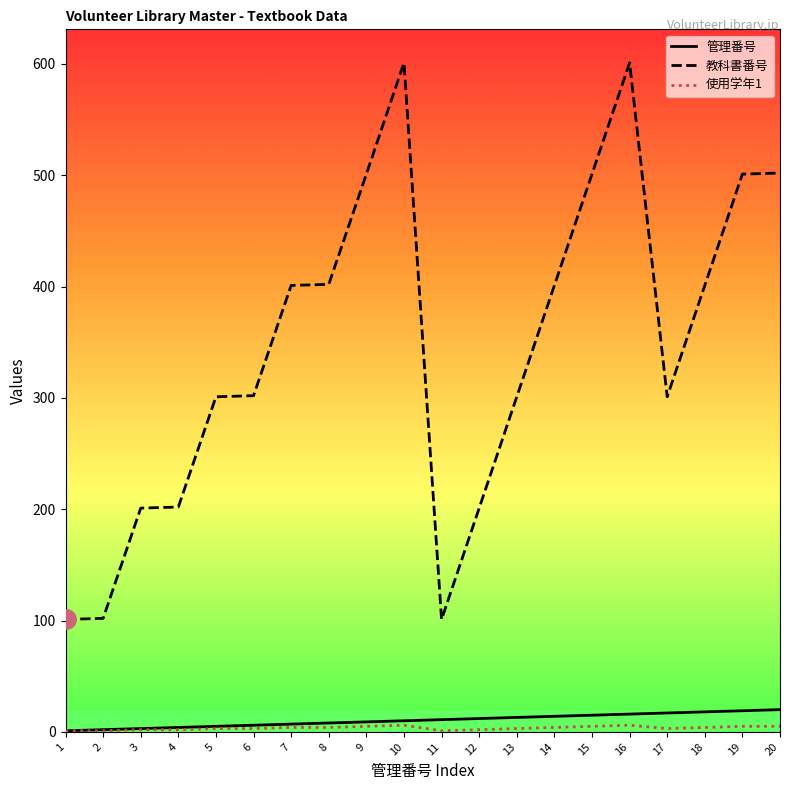

Is this an area chart (filled region under the line)?

No